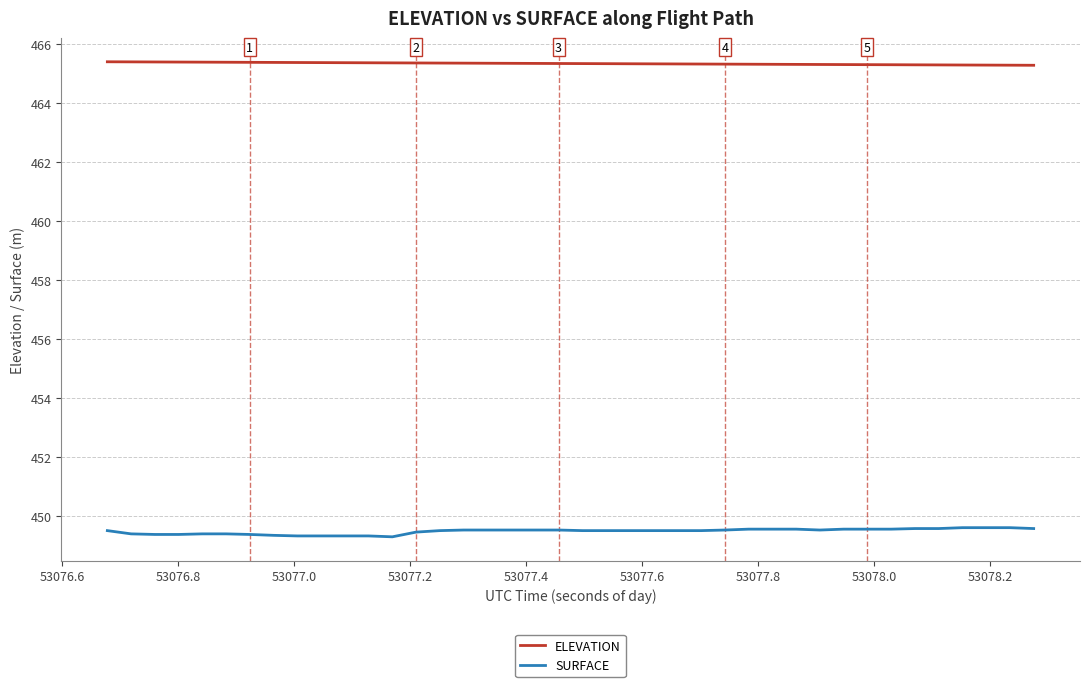

True or false: ELEVATION and SURFACE intersect in this chart.

False